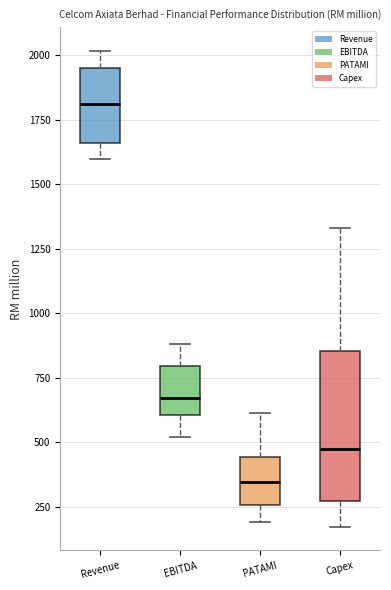

Reading left to right, transcribe this box plot: for each box, give where its median line is, the range the box spans, and where its two whiskers end, as read against the y-axis. The values are not printed on the chart, so give them approximately, as read against the axis.

Revenue: median 1800, box 1650 to 1950, whiskers 1600 to 2000
EBITDA: median 650, box 600 to 800, whiskers 500 to 900
PATAMI: median 350, box 250 to 450, whiskers 200 to 600
Capex: median 500, box 250 to 850, whiskers 150 to 1350